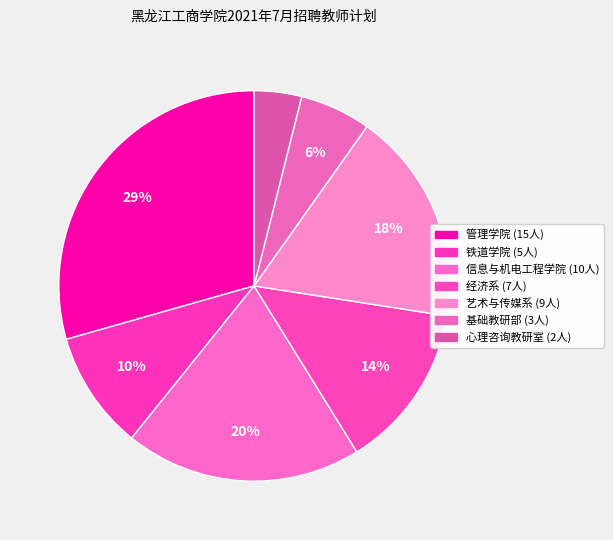

How many slices are in this pie chart?

7